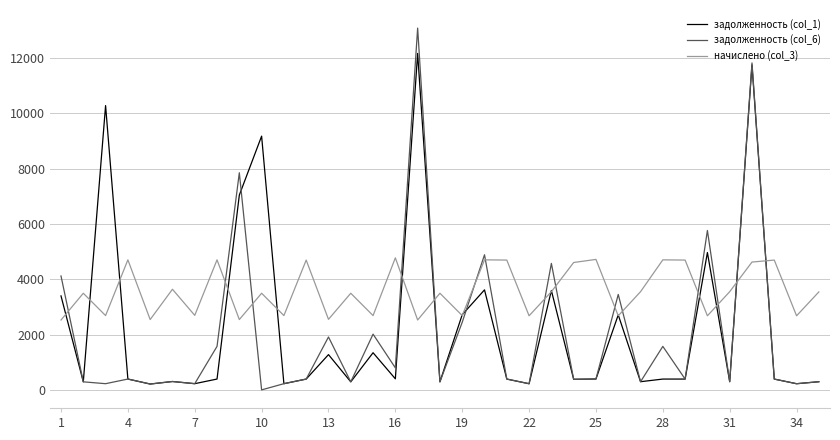

Does the chart have visible grid lines?

Yes